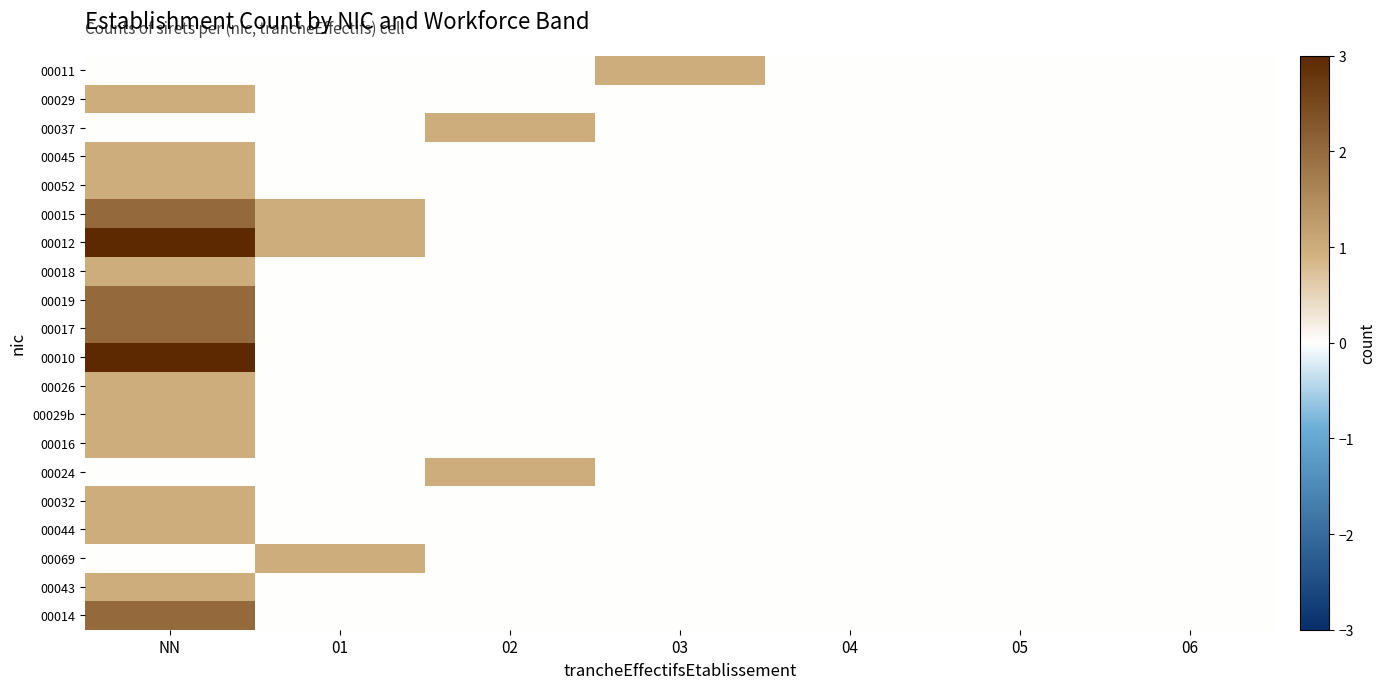

Count the number of data series in this chart.

20